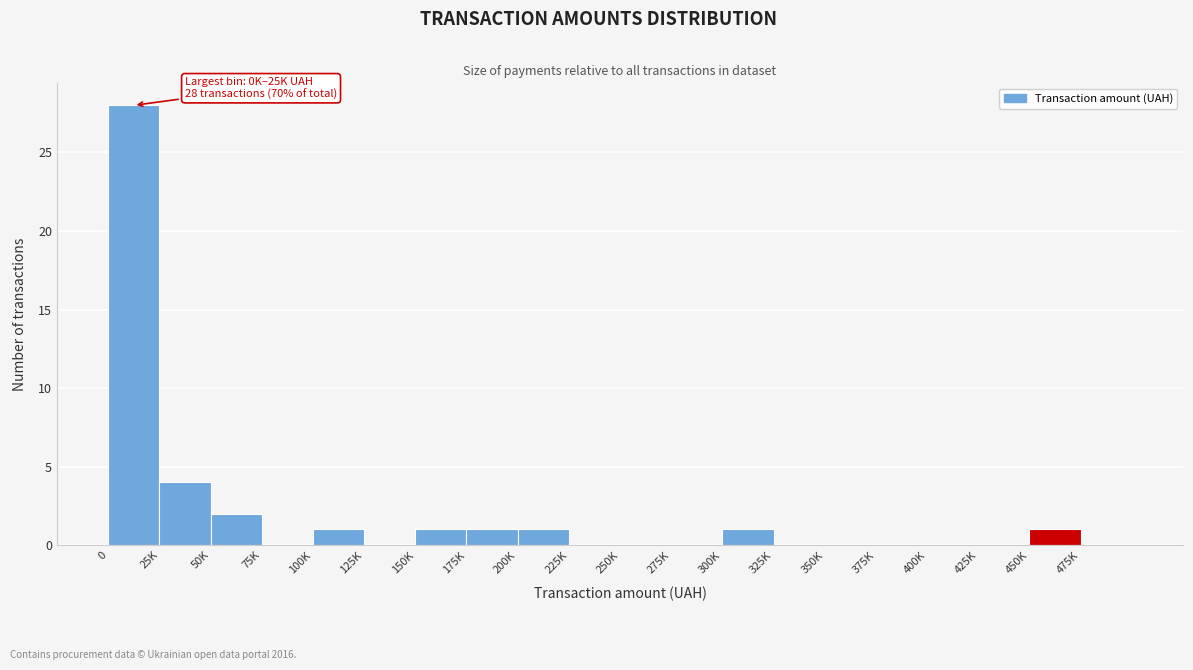

Reading left to right, extract all data points from this chart.

0=28	25K=4	50K=2	75K=0	100K=1	125K=0	150K=1	175K=1	200K=1	225K=0	250K=0	275K=0	300K=1	325K=0	350K=0	375K=0	400K=0	425K=0	450K=1	475K=0